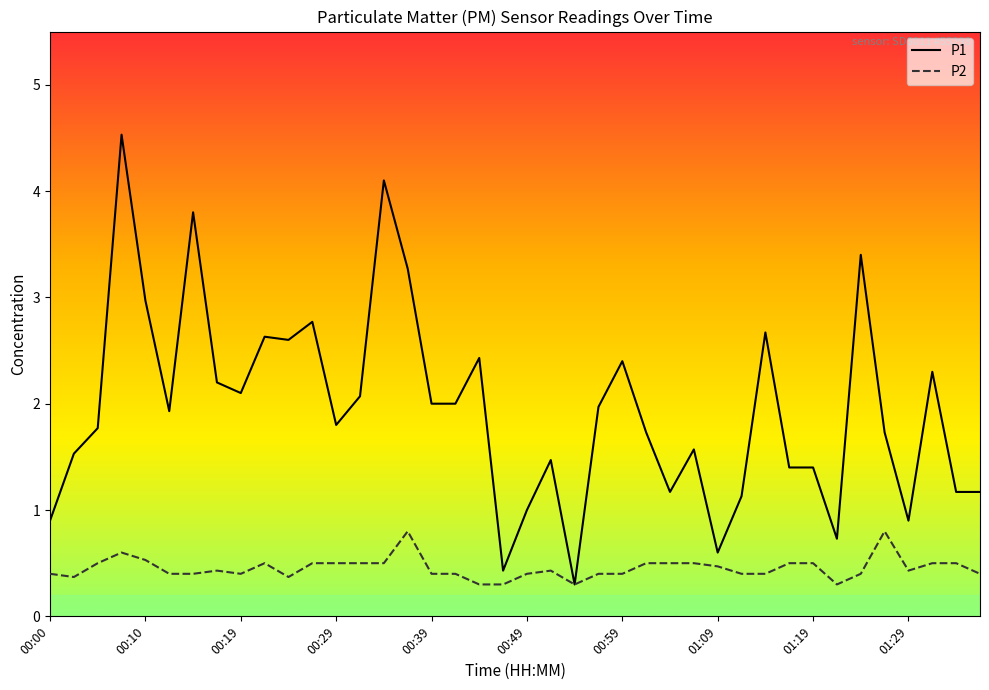

Rank the series by their average value, from lowest to highest.

P2, P1